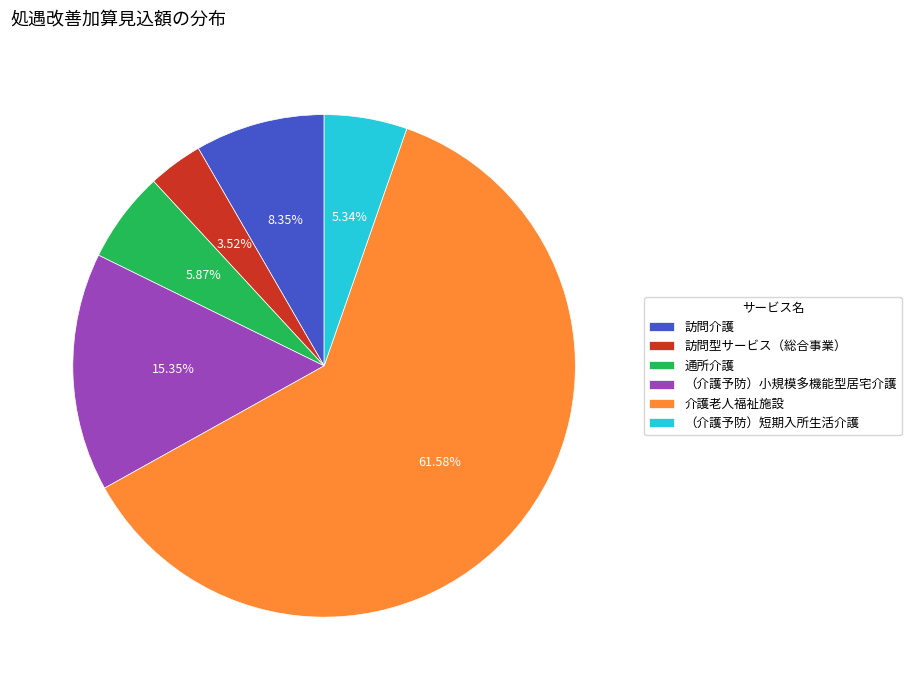

Between 訪問介護 and 訪問型サービス（総合事業）, which is larger?

訪問介護